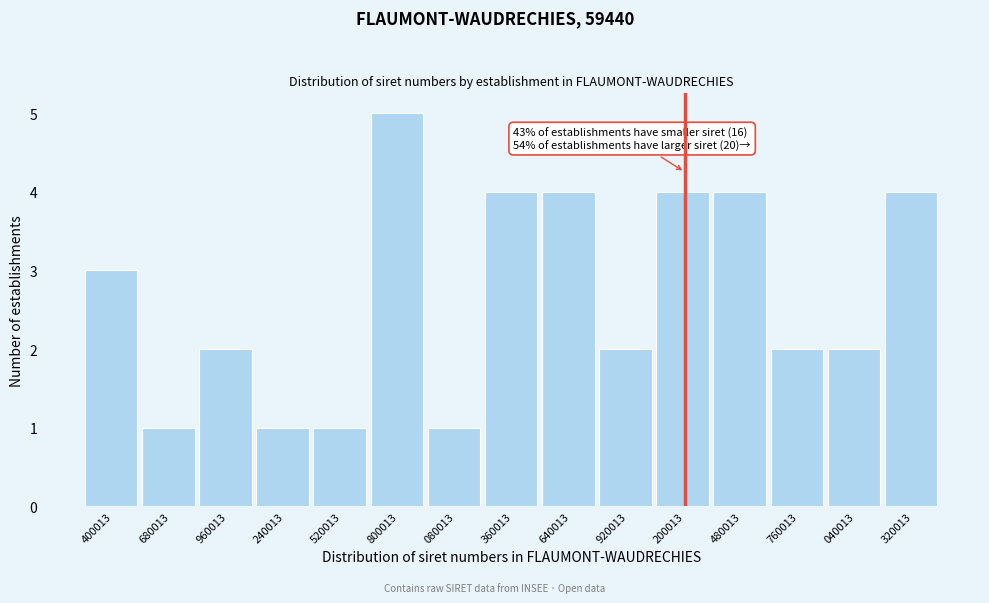

Reading left to right, list all the values displayed in this chart.

3	1	2	1	1	5	1	4	4	2	4	4	2	2	4